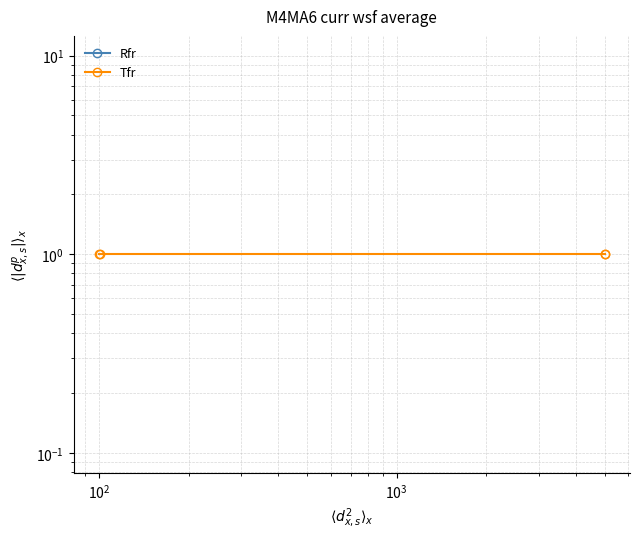

Which has a higher value, $\mathdefault{10^{3}}$ or $\mathdefault{10^{2}}$?

$\mathdefault{10^{3}}$